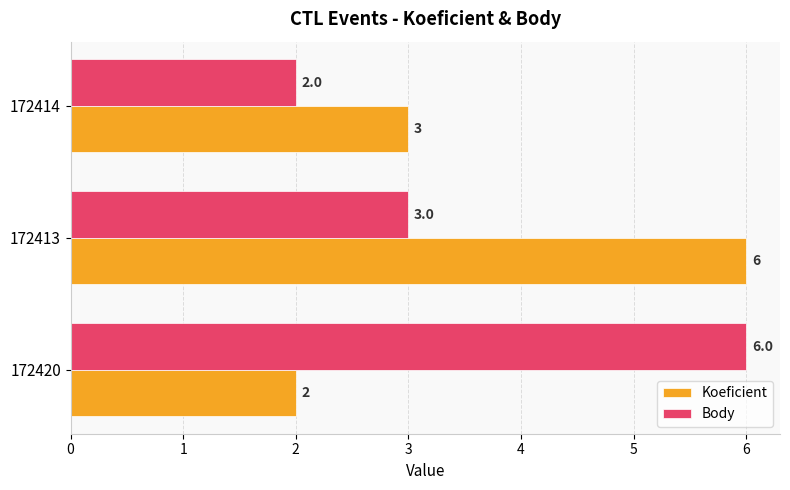

What is the highest value of the Koeficient series?

6